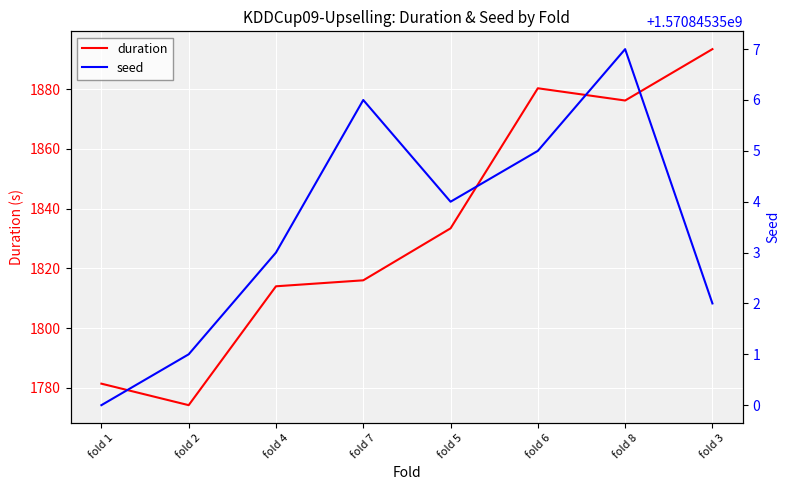

What is the highest value of the seed series?

1570845357.0